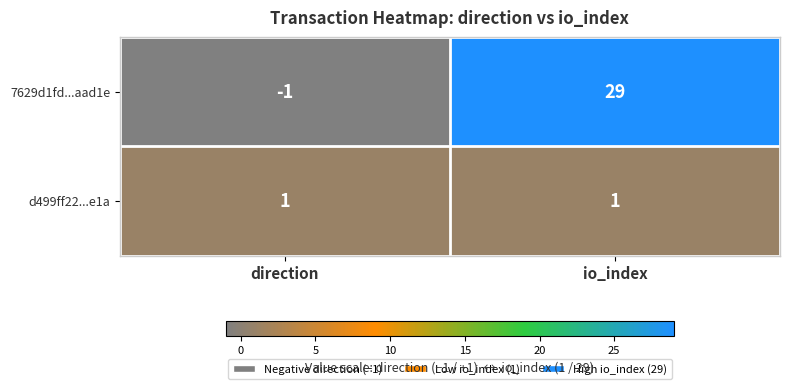

What is the average value of the 7629d1fd...aad1e series?

14